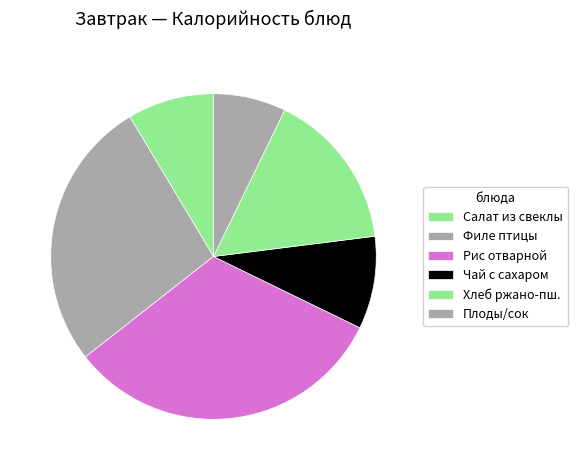

Is there a majority slice in this chart?

No